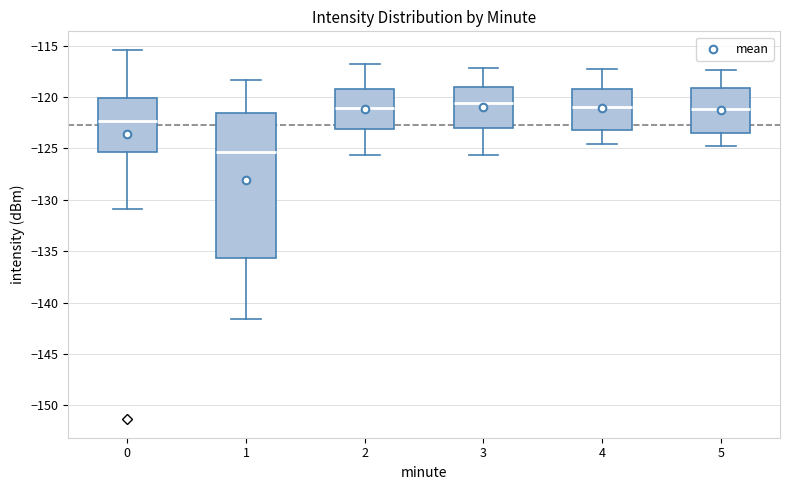

Reading left to right, transcribe this box plot: for each box, give where its median line is, the range the box spans, and where its two whiskers end, as read against the y-axis. The values are not printed on the chart, so give them approximately, as read against the axis.

0: median -122.5, box -125.5 to -120.0, whiskers -131.0 to -115.5
1: median -125.5, box -135.5 to -121.5, whiskers -141.5 to -118.5
2: median -121.0, box -123.0 to -119.0, whiskers -125.5 to -117.0
3: median -120.5, box -123.0 to -119.0, whiskers -125.5 to -117.0
4: median -121.0, box -123.0 to -119.0, whiskers -124.5 to -117.5
5: median -121.0, box -123.5 to -119.0, whiskers -125.0 to -117.5